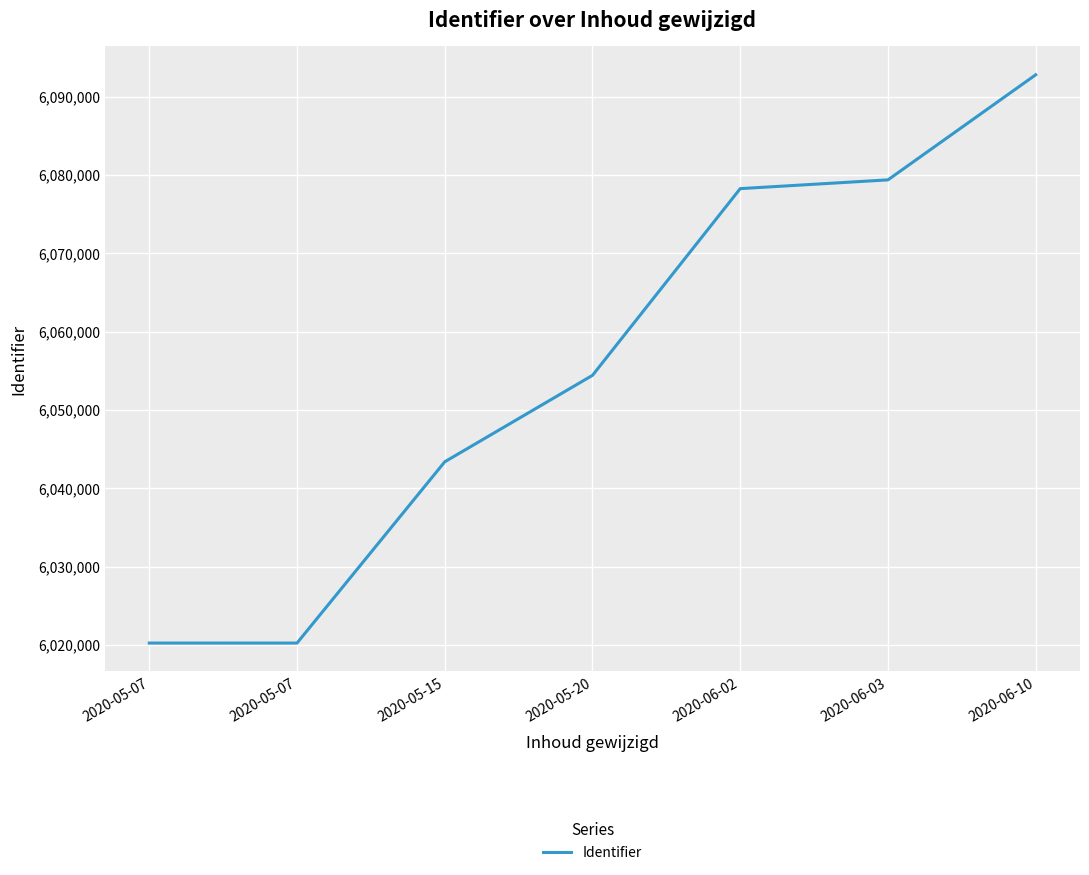

Does the chart have visible grid lines?

Yes